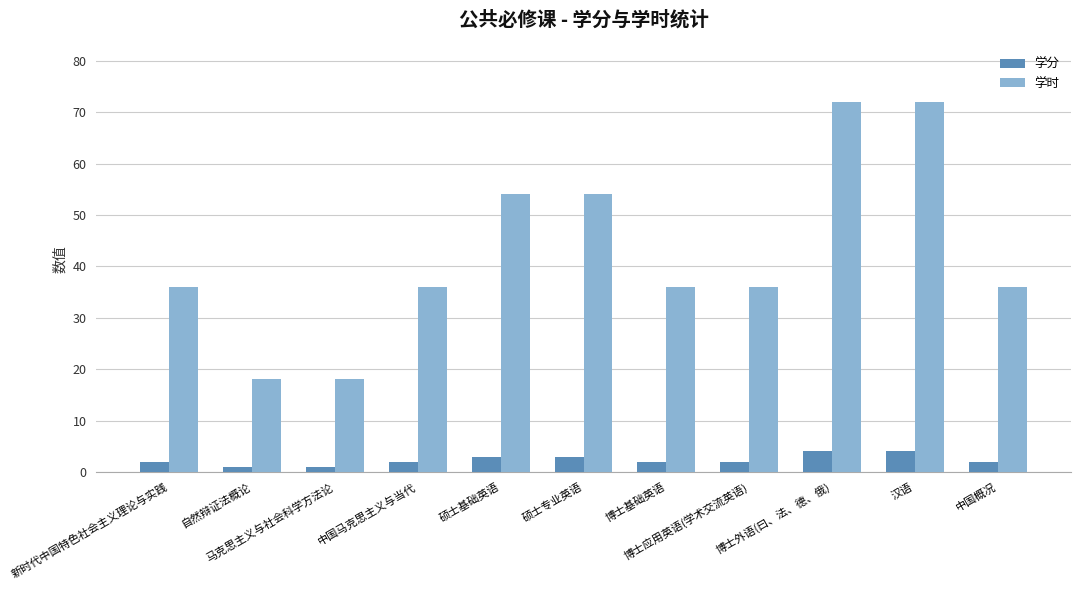

List the series in order of their overall mean, highest first.

学时, 学分